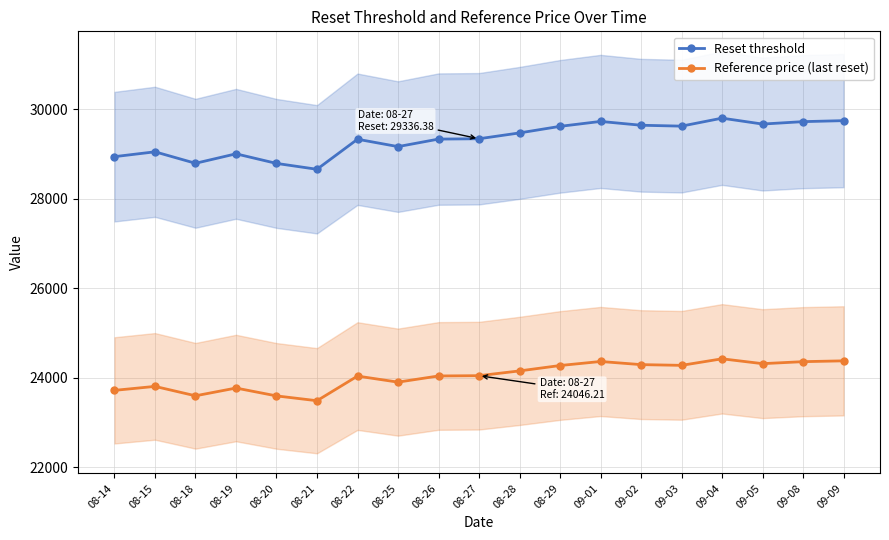

Between 09-05 and 09-02, which is larger?

09-05